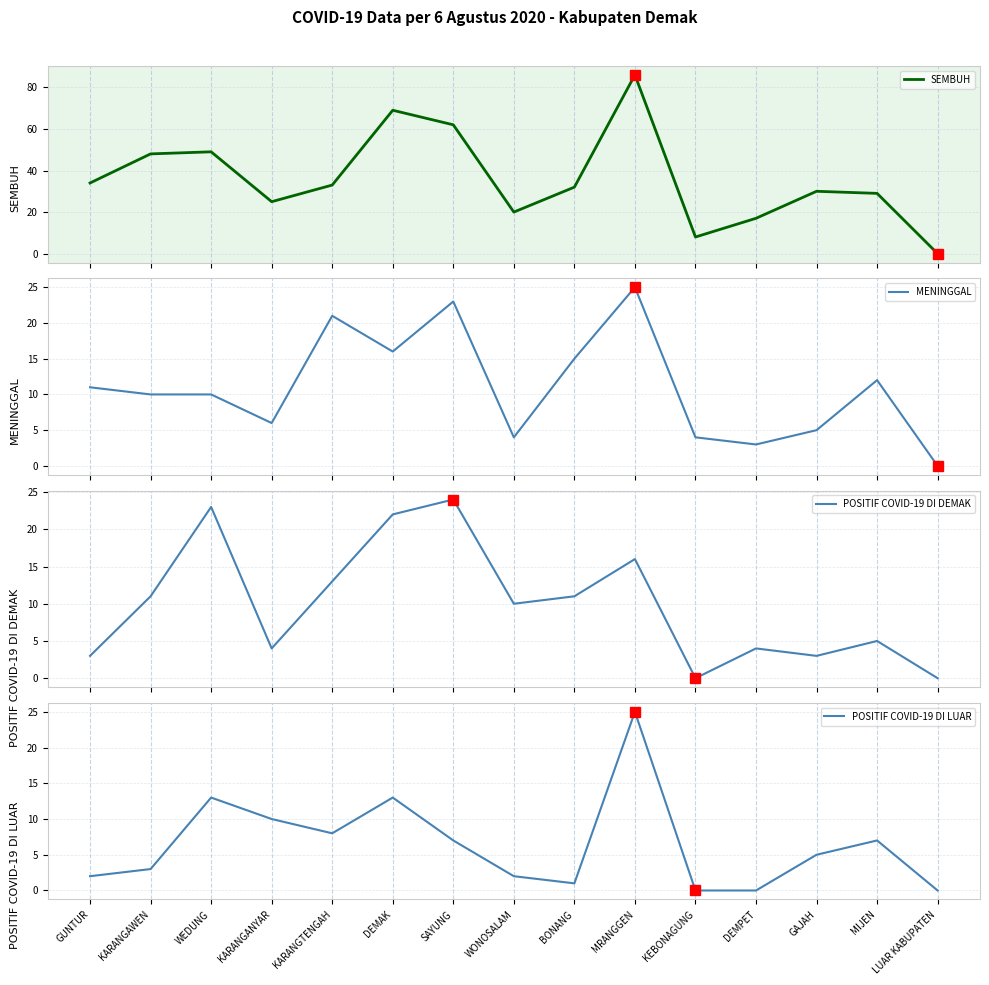

At which category does POSITIF COVID-19 DI DEMAK reach its first local peak?

WEDUNG